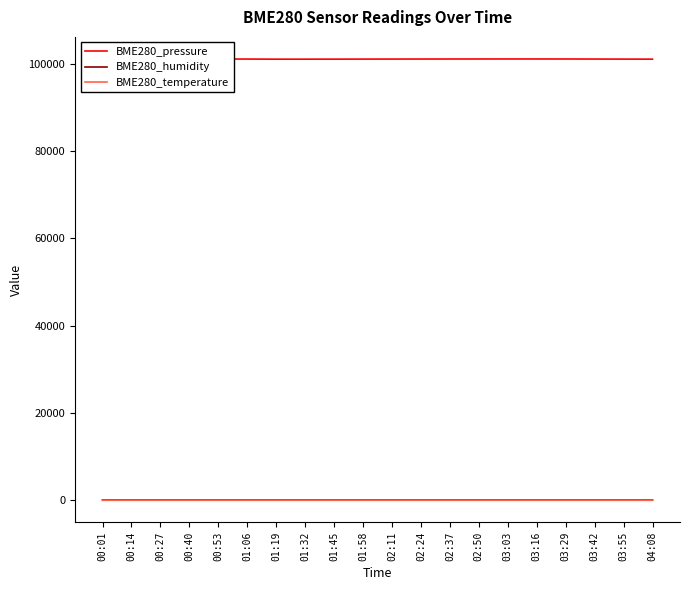

At how many categories does at least one series exceed 23706?

20